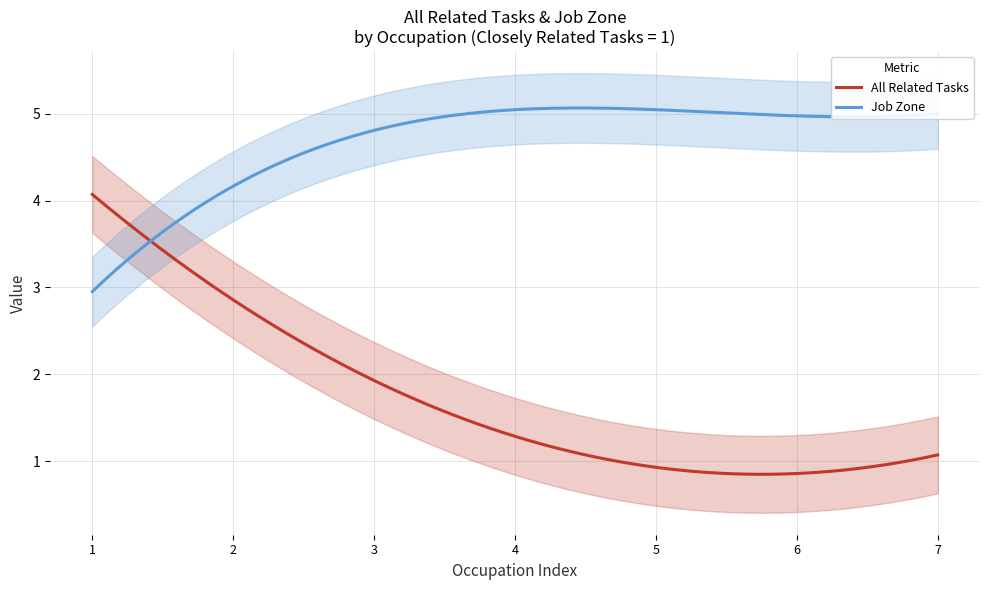

How many distinct data groups are displayed?

2